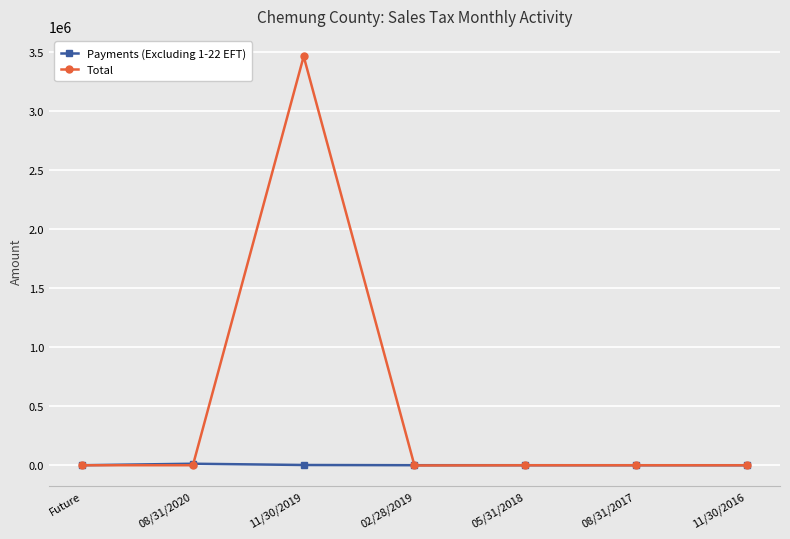

At how many categories does at least one series exceed 1907734?

1